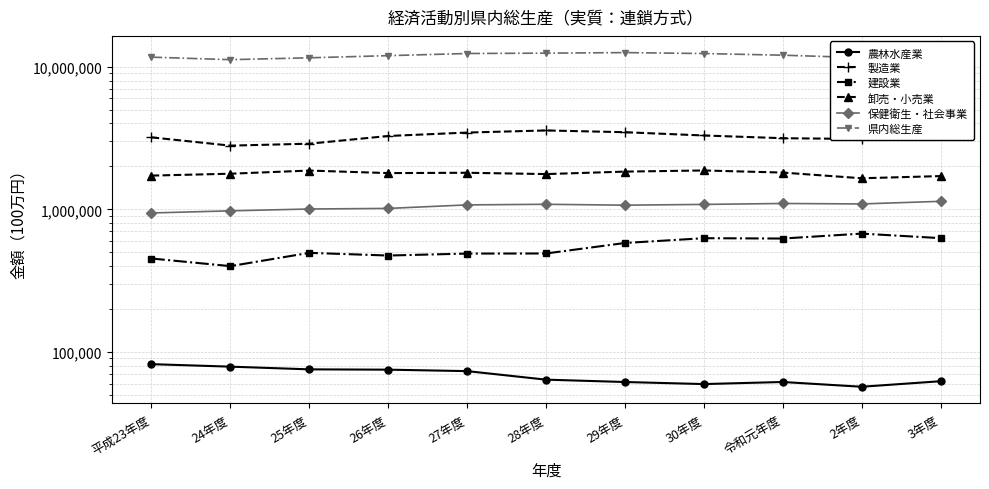

Between 25年度 and 30年度, which series saw the biggest shift?

県内総生産